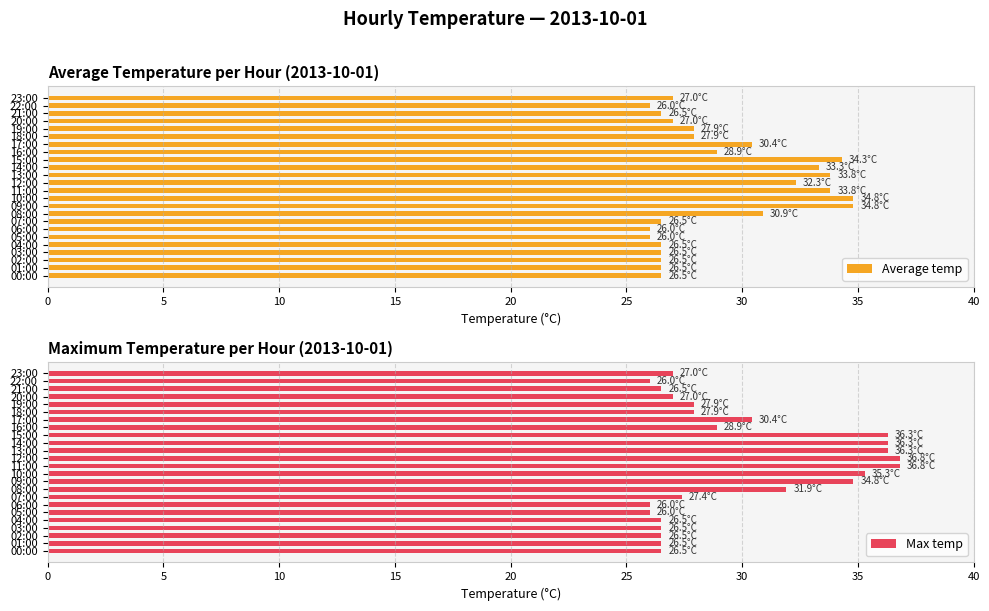

Reading left to right, transcribe all the data shown in this chart.

Average temp: 26.5	26.5	26.5	26.5	26.5	26.0	26.0	26.5	30.9	34.8	34.8	33.8	32.3	33.8	33.3	34.3	28.9	30.4	27.9	27.9	27.0	26.5	26.0	27.0
Max temp: 26.5	26.5	26.5	26.5	26.5	26.0	26.0	27.4	31.9	34.8	35.3	36.8	36.8	36.3	36.3	36.3	28.9	30.4	27.9	27.9	27.0	26.5	26.0	27.0